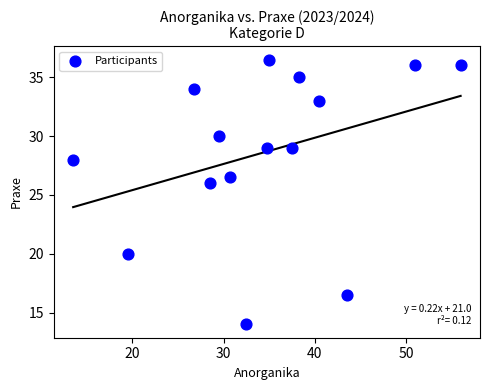

What is the range of Y values (max minus min)?

22.5